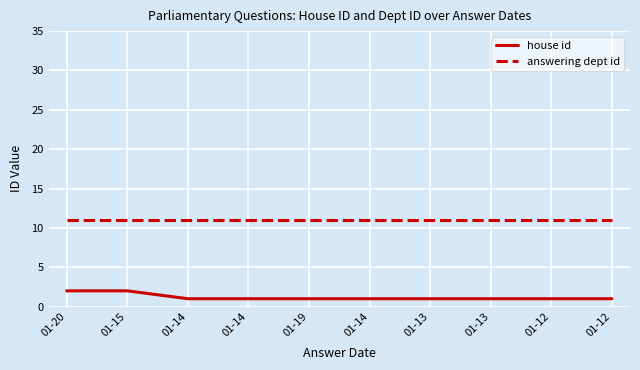

What is the smallest value displayed?

1